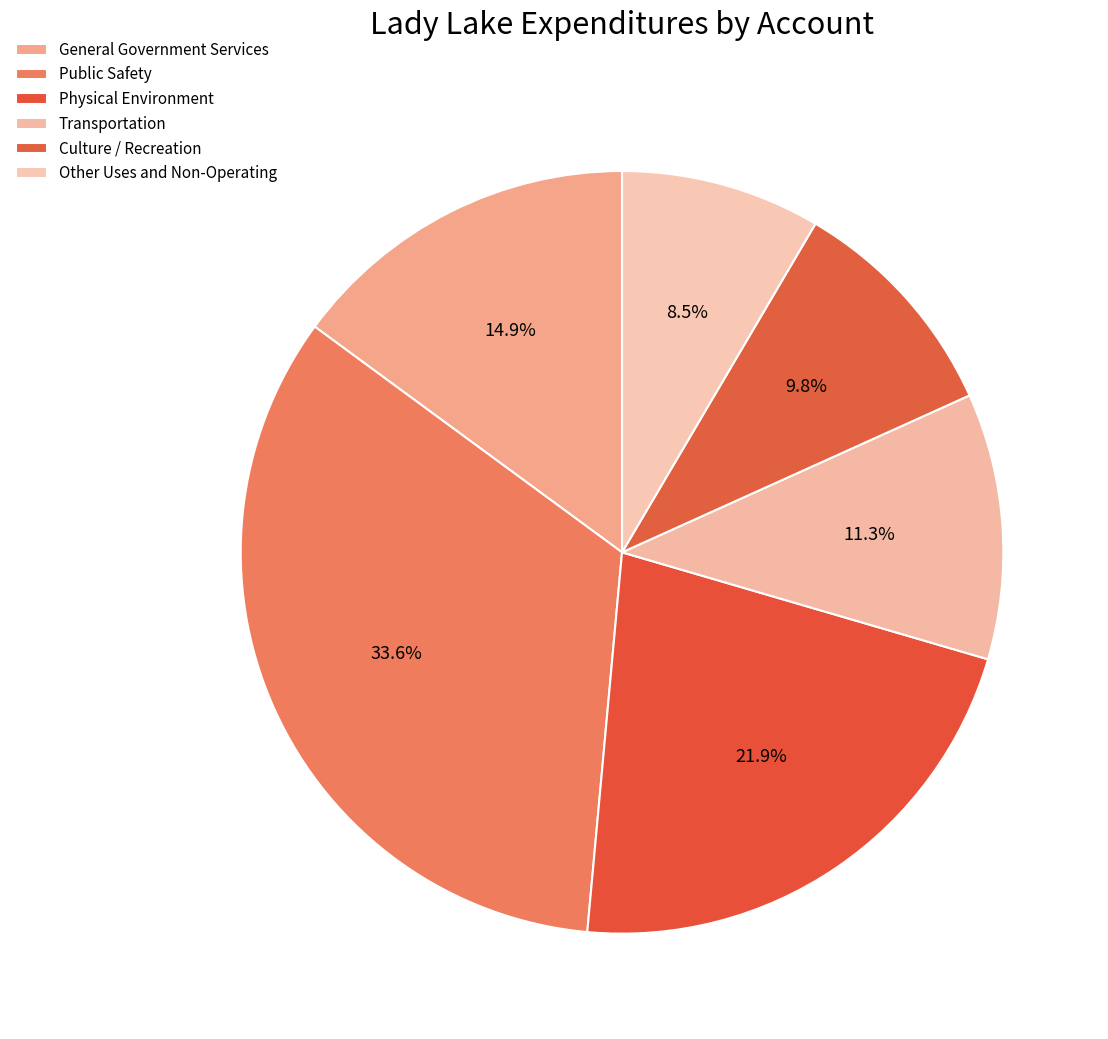

What percentage is NOT represented by Other Uses and Non-Operating?

91.5%